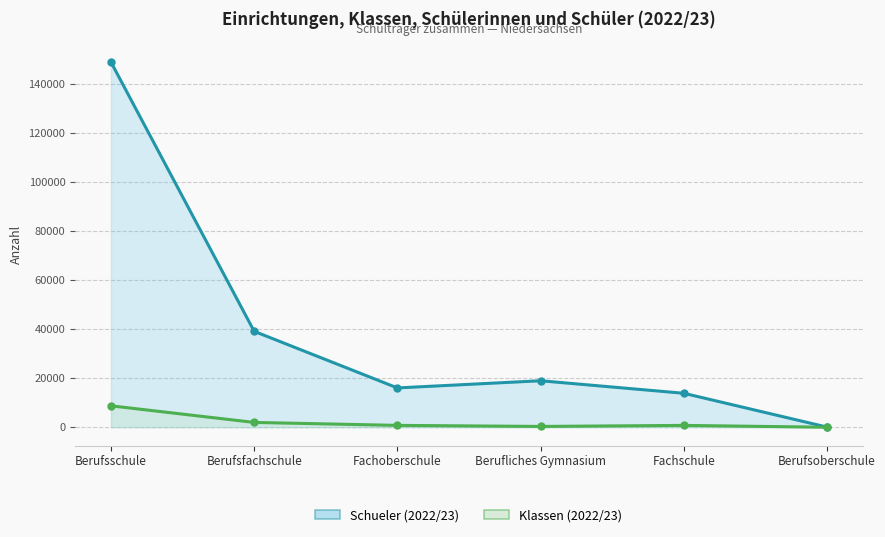

Is the value of Klassen (2022/23) at Fachoberschule greater than the value of Schueler (2022/23) at Berufsoberschule?

Yes